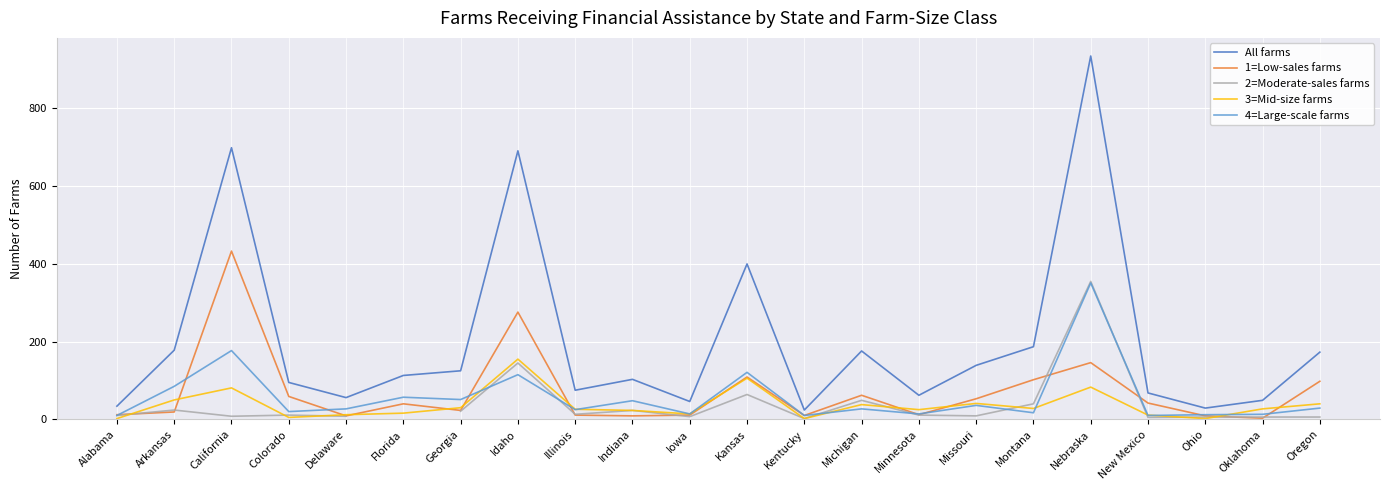

Is the value of All farms at Arkansas greater than the value of 1=Low-sales farms at New Mexico?

Yes